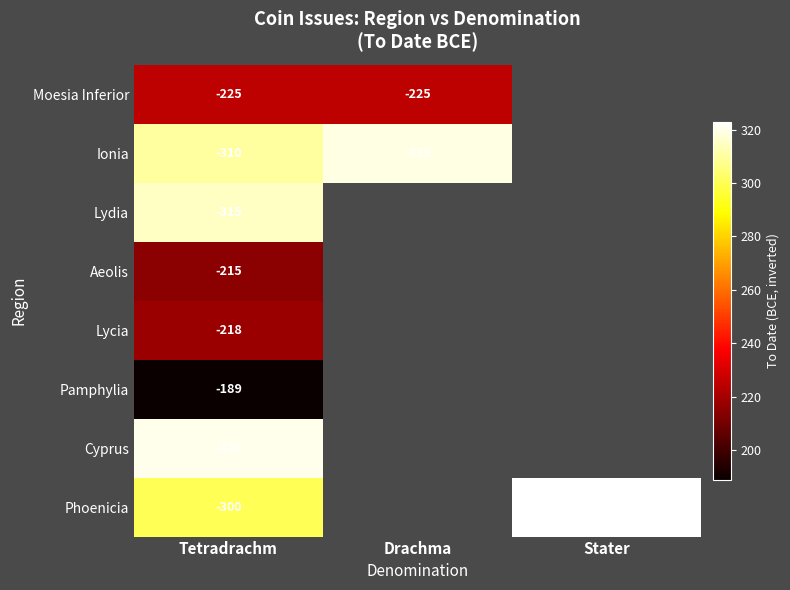

What is the greatest value displayed?

323.0